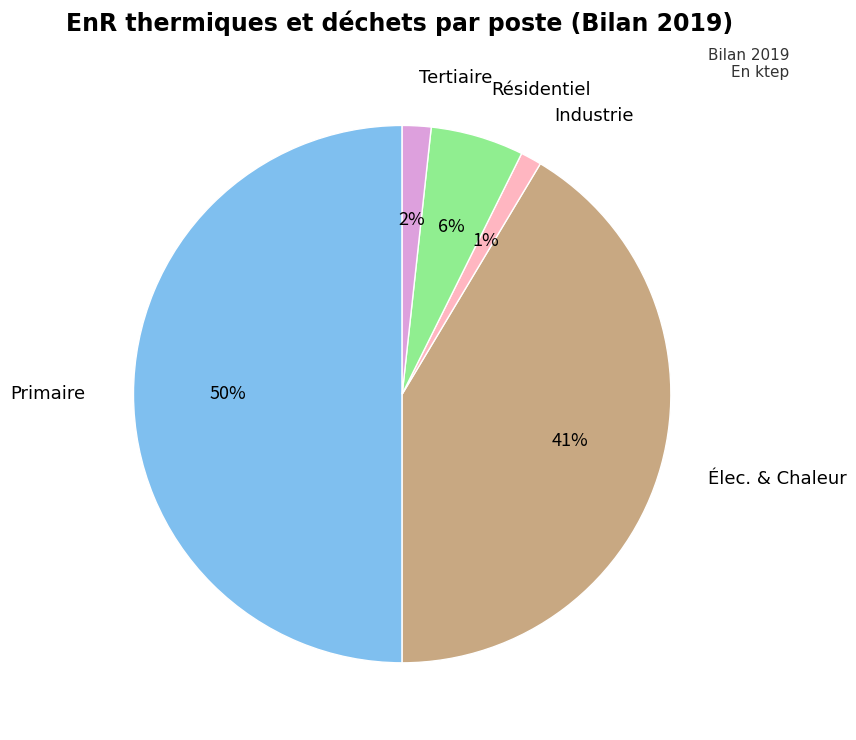

To the nearest percent, what is the average slice percentage?

20%